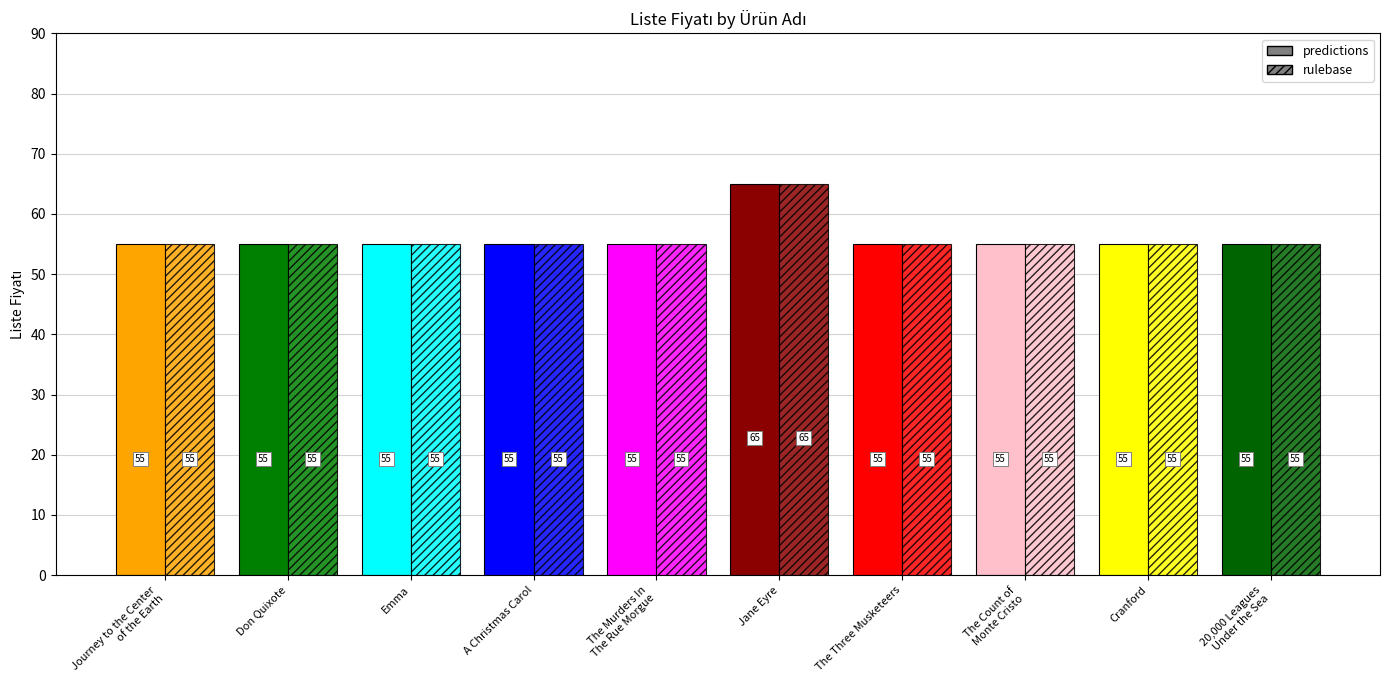

At how many categories does at least one series exceed 63?

1